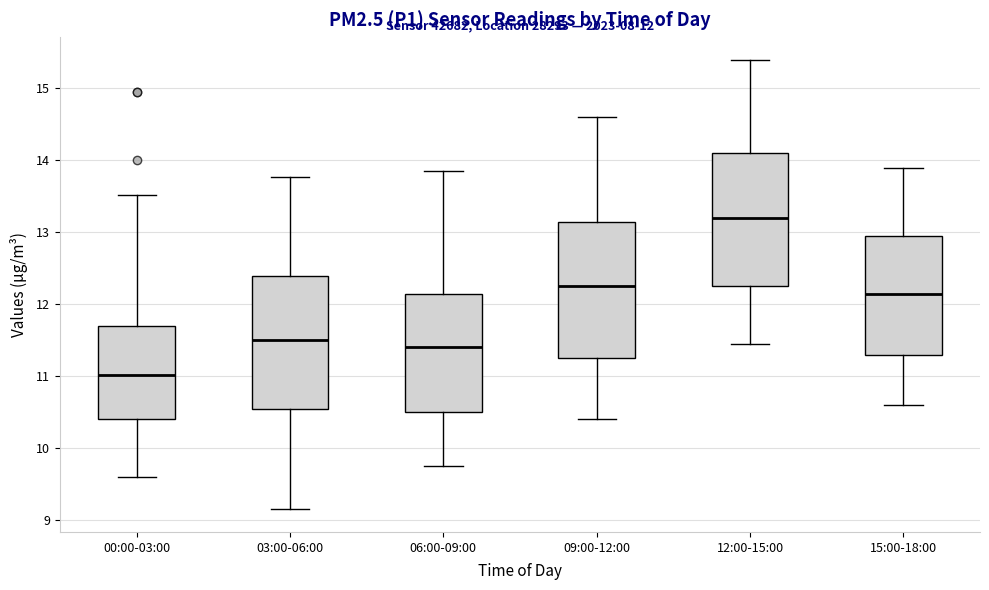

Which box has the lowest median line?

00:00-03:00